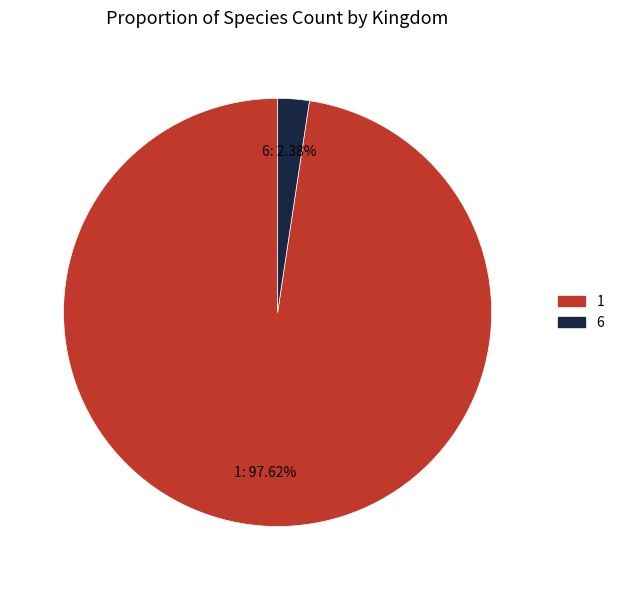

What portion of the pie excludes 1?

2.4%